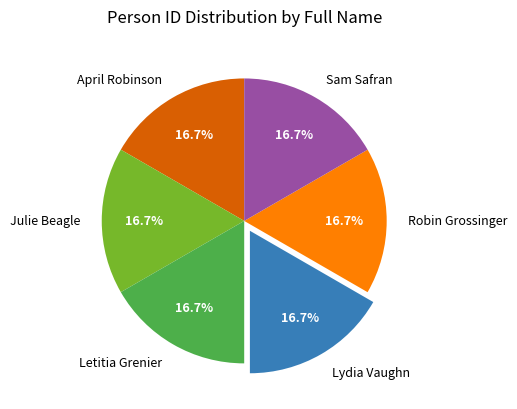

Is it true that Letitia Grenier is 28% of the pie?

False